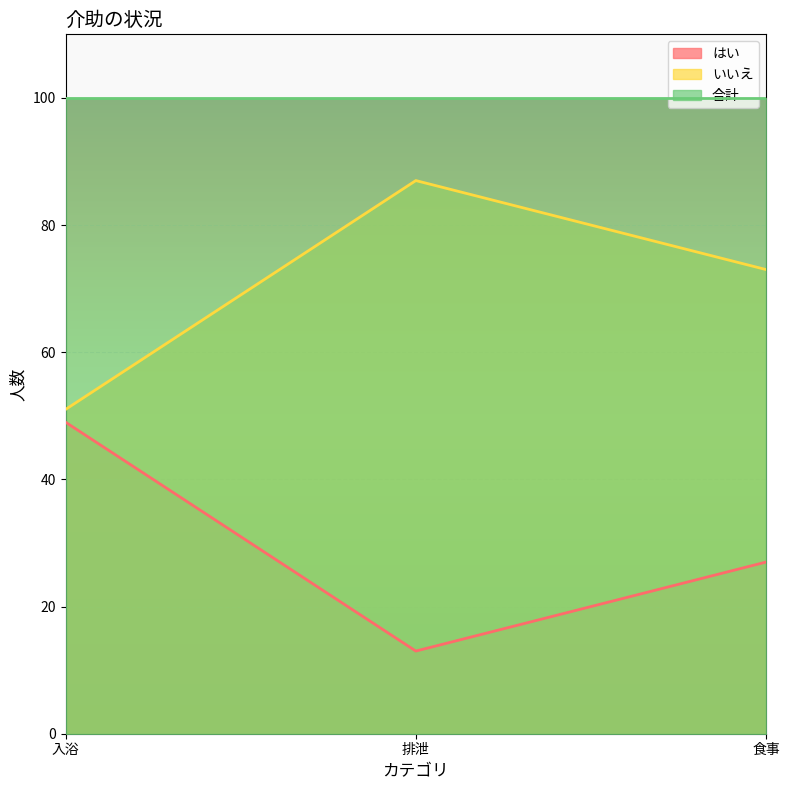

Where is いいえ nearest to the value 69?

食事